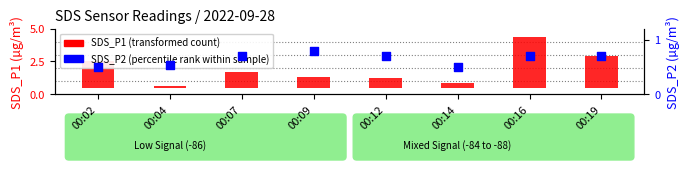

Which series has the largest total across all categories?

SDS_P1 (transformed count)